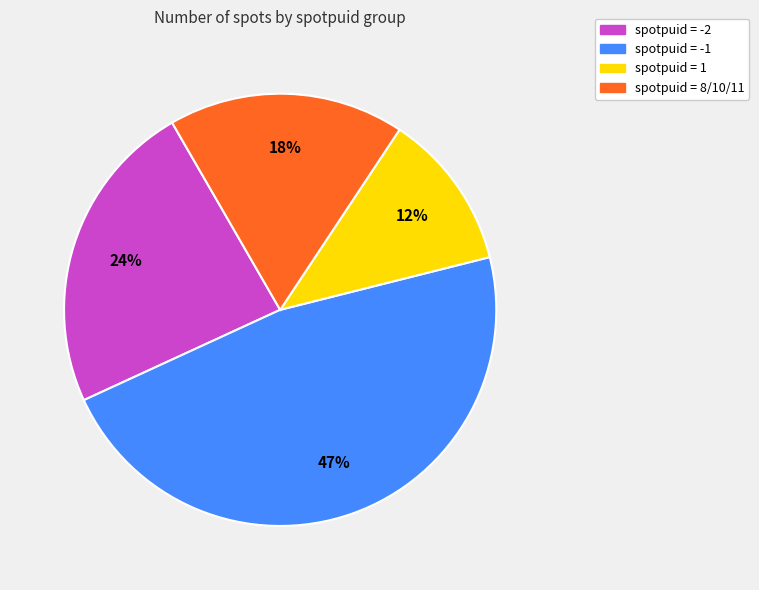

To the nearest percent, what is the difference between the largest and smallest slice percentages?

35%